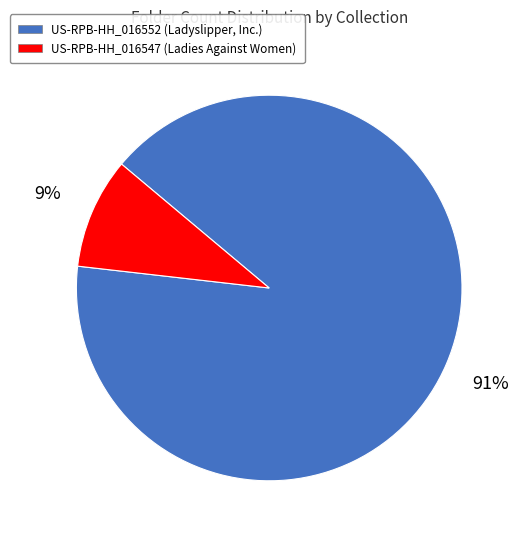

How many segments does this pie chart have?

2